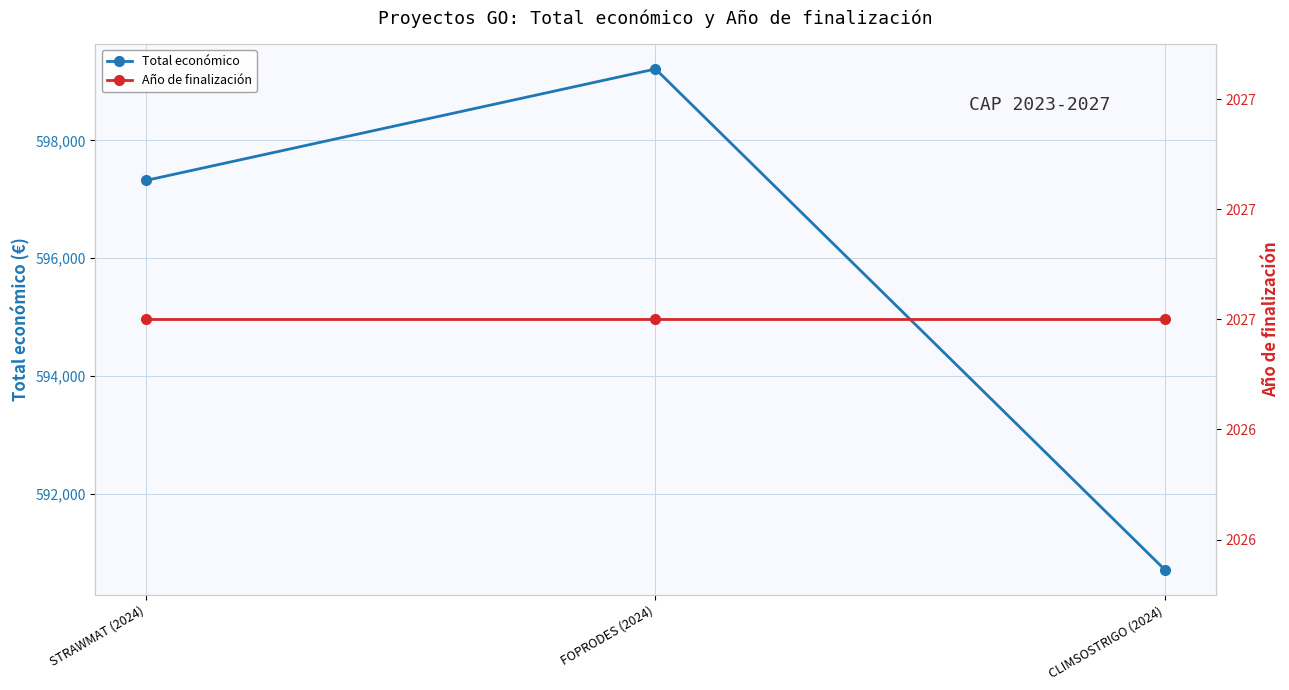

At which label does Año de finalización reach its minimum?

STRAWMAT (2024)